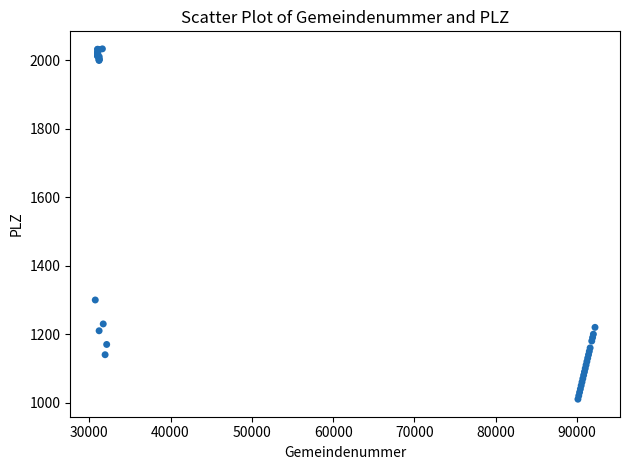

What Y value in the scatter plot is closest to 1522?

1300